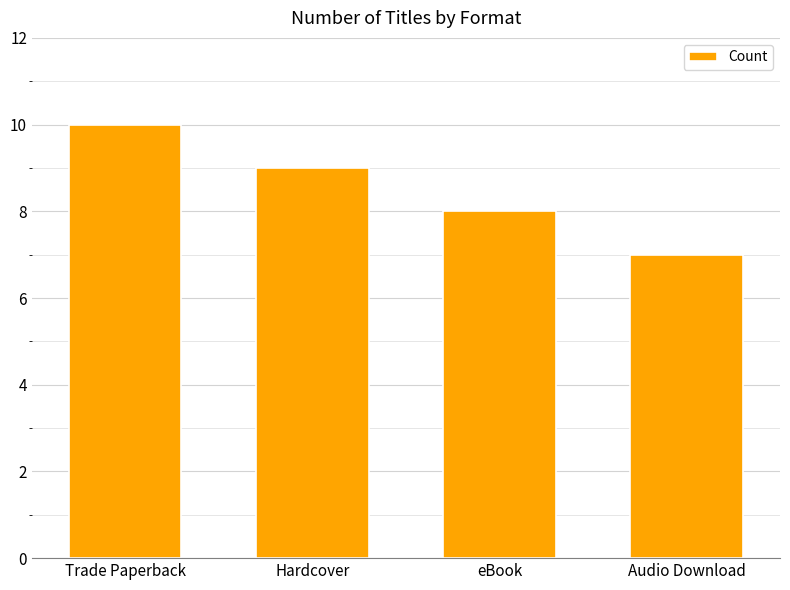

Reading left to right, transcribe all the data shown in this chart.

10	9	8	7